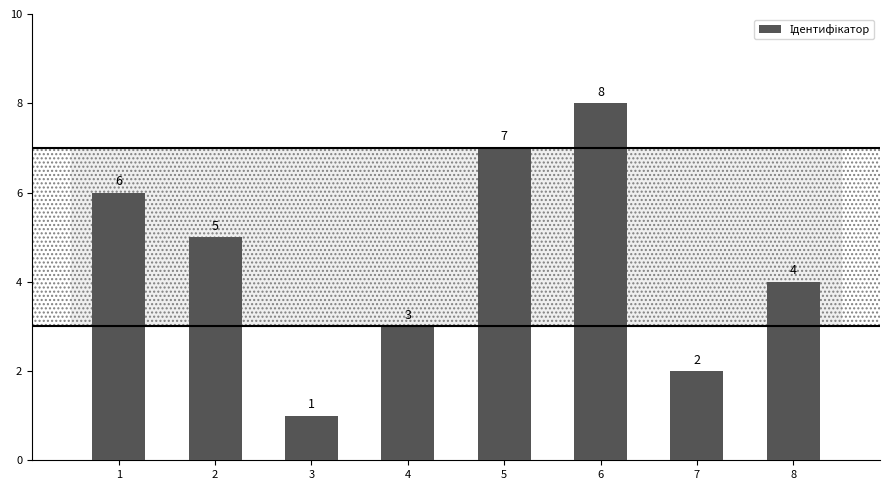

How many values are between 3 and 7?

5